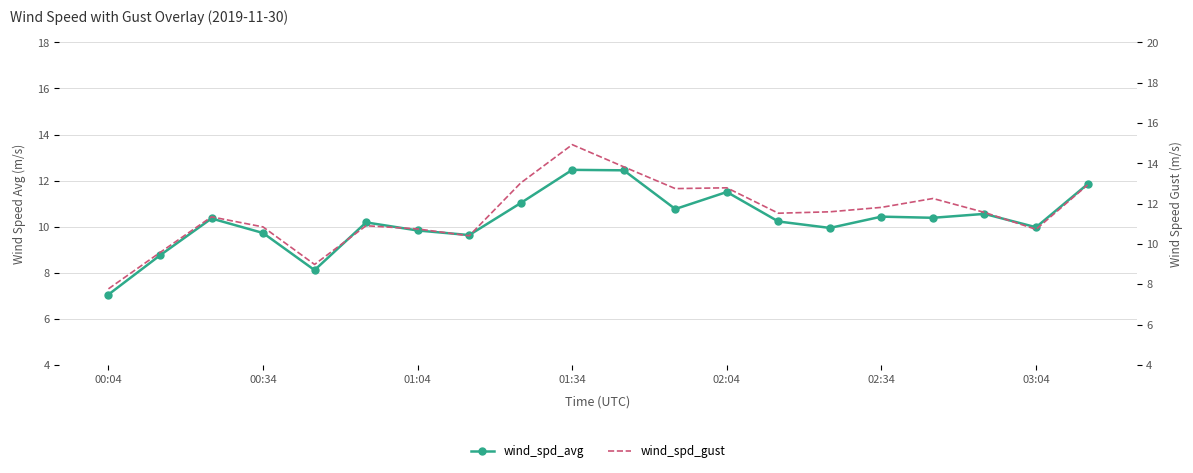

How many lines are shown in the chart?

2